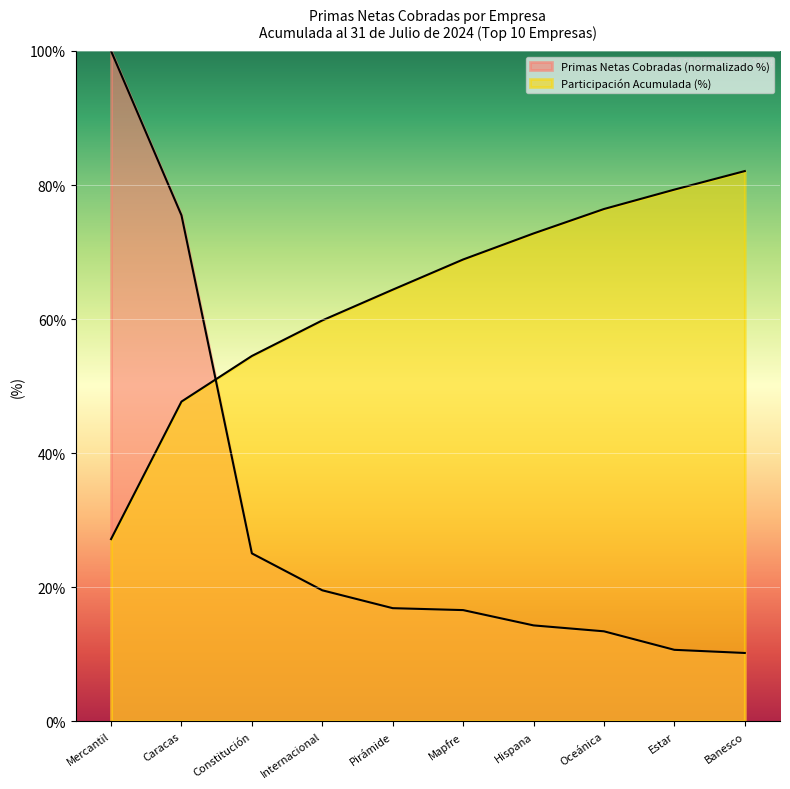

What is the difference between the Participación Acumulada (%) values at Estar and Internacional?

19.5